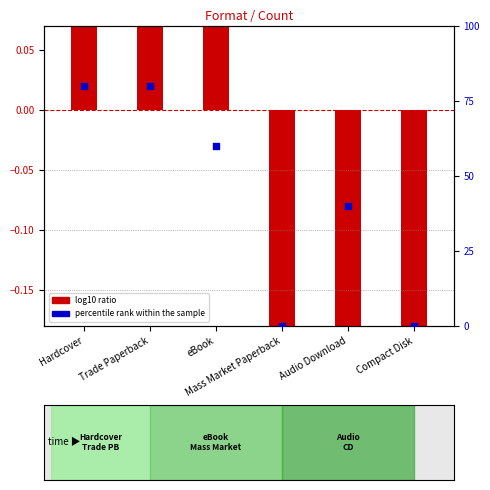

What is the total value across all series at Hardcover?

80.3